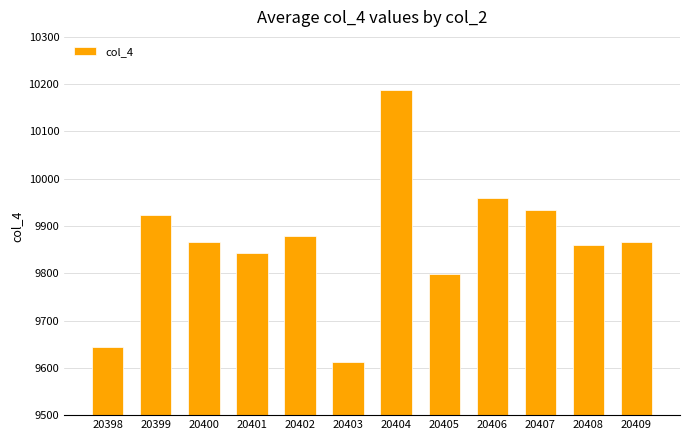

Between 20405 and 20401, which is larger?

20401